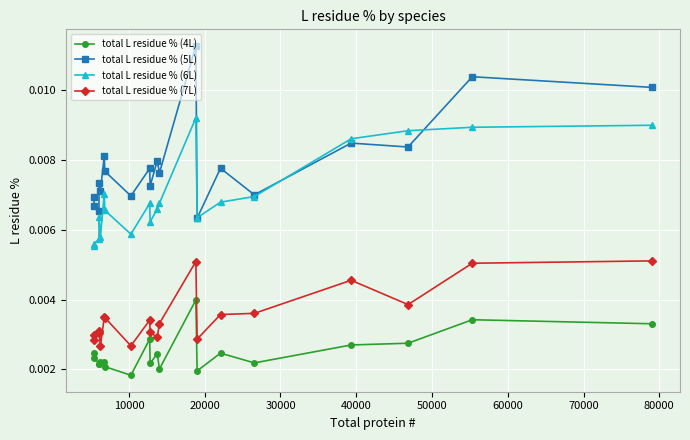

At how many categories does at least one series exceed 0?

20